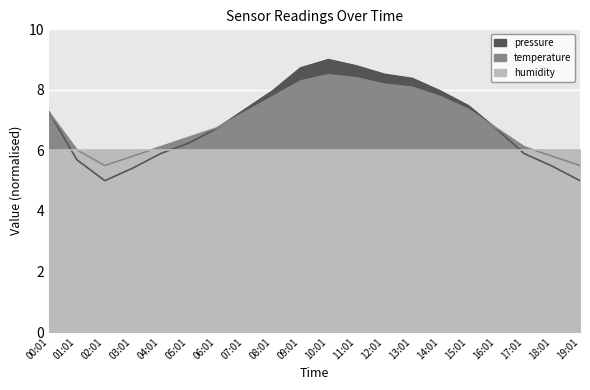

Between which two adjacent categories do pressure and temperature_scaled first intersect?

00:01 and 01:01